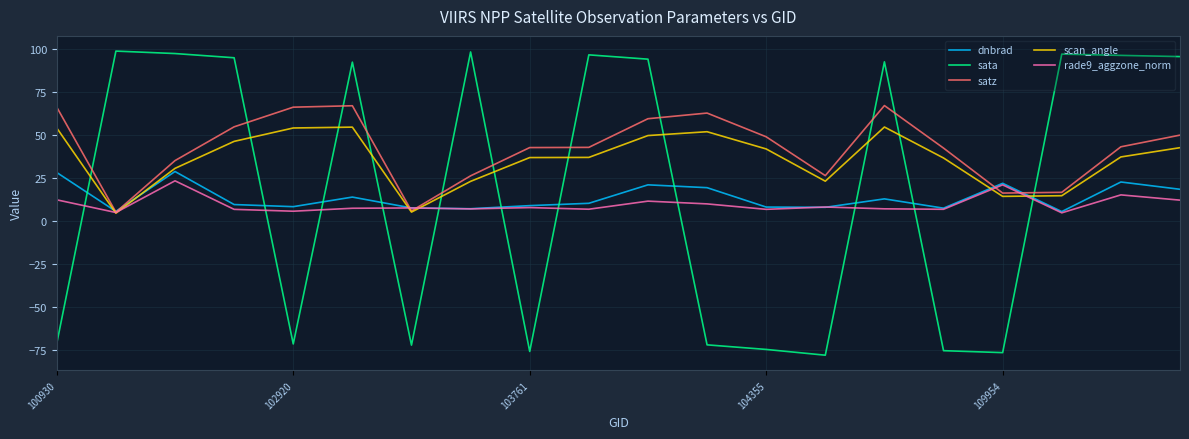

What is the minimum value shown in the chart?

-77.8